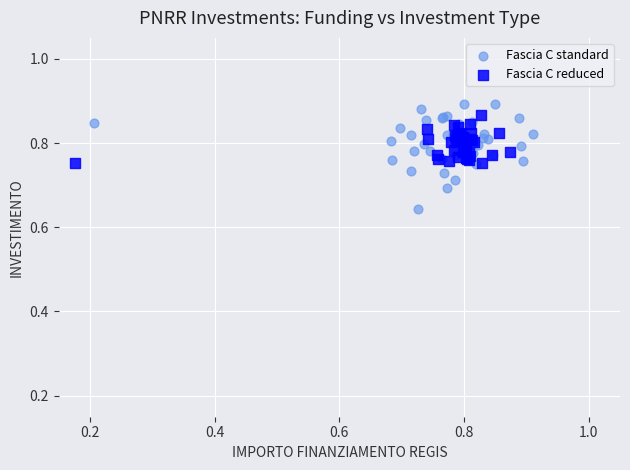

Which series reaches the minimum Y coordinate?

Fascia C standard